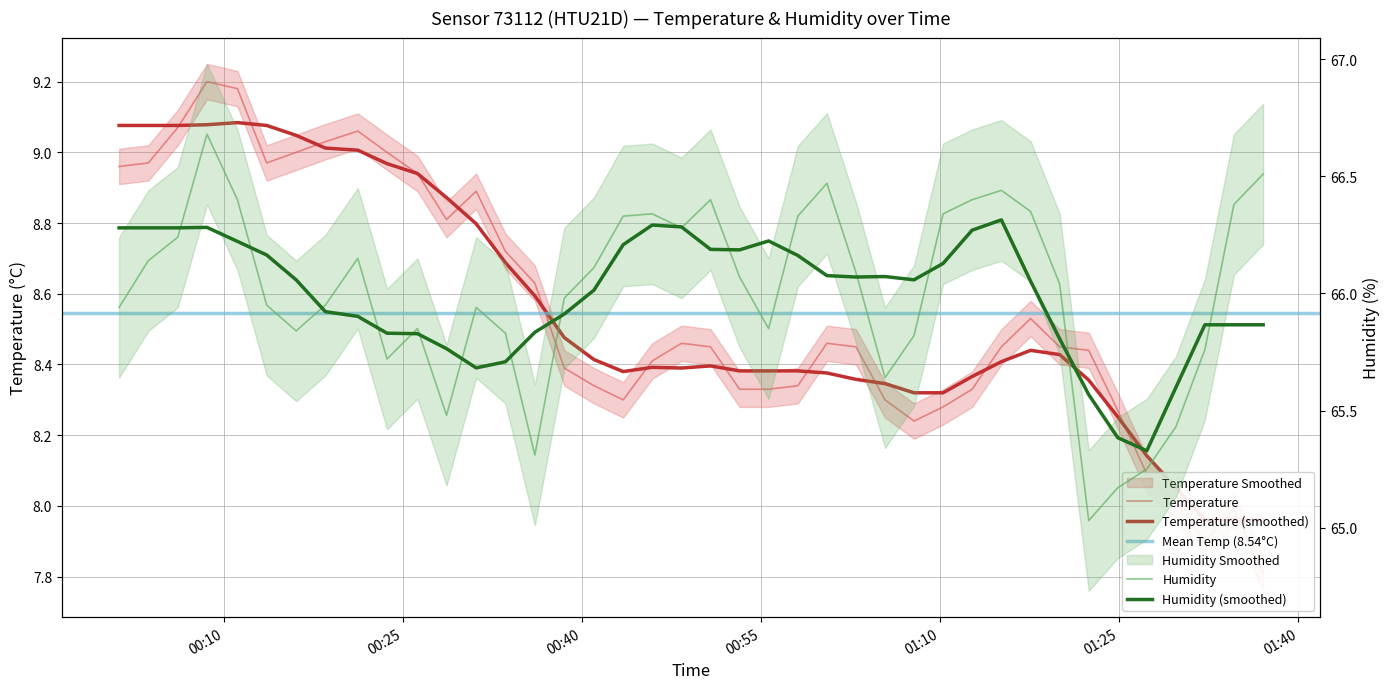

The humidity series shows 32.2 at 2022-12-07T00:48:19. True or false?

False